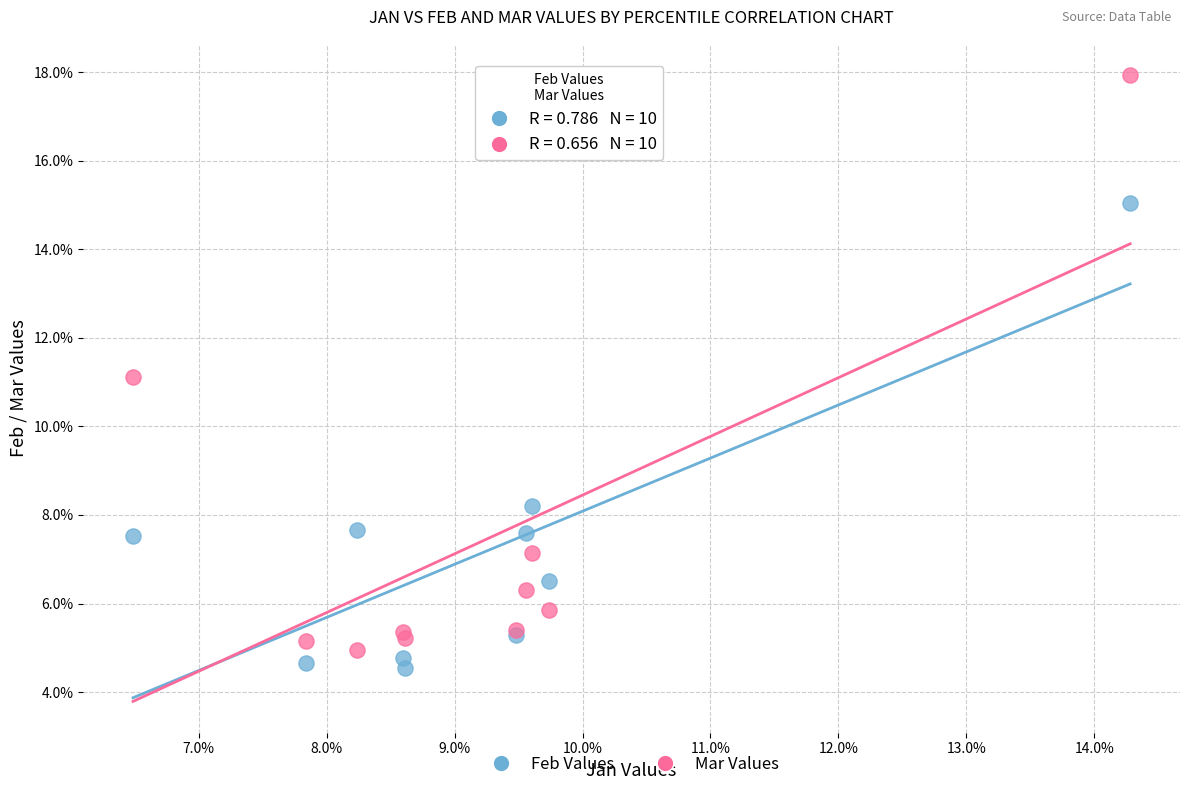

What are all the series names shown in the legend?

Feb Values, Mar Values